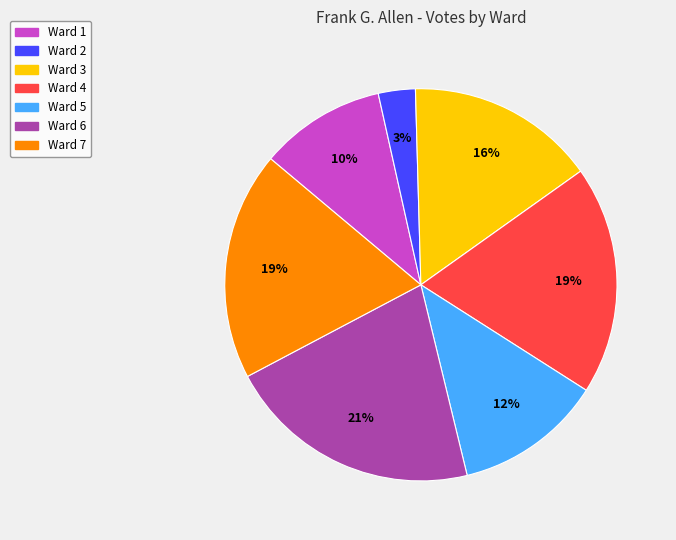

Between Ward 5 and Ward 2, which is larger?

Ward 5